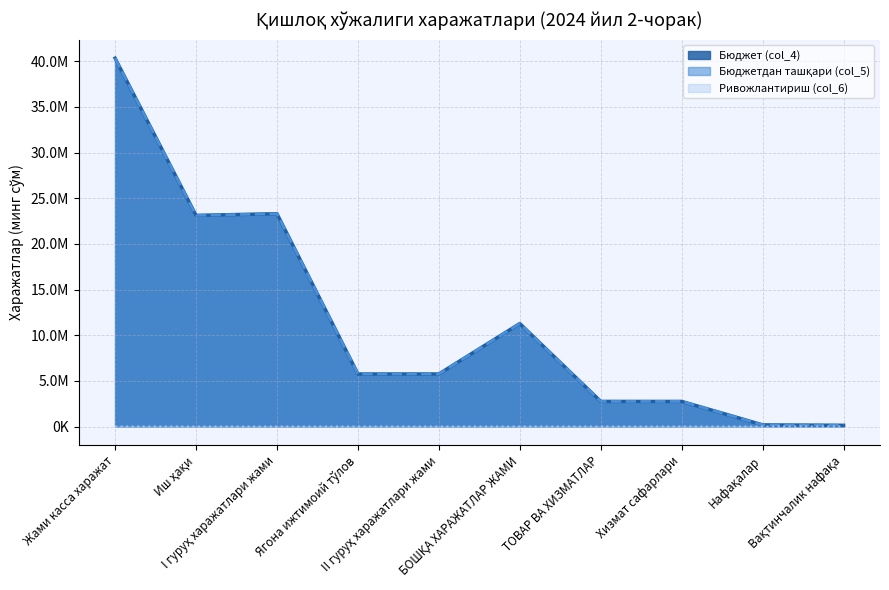

Which category has the lowest value in the Бюджет (col_4) series?

Вақтинчалик нафақа